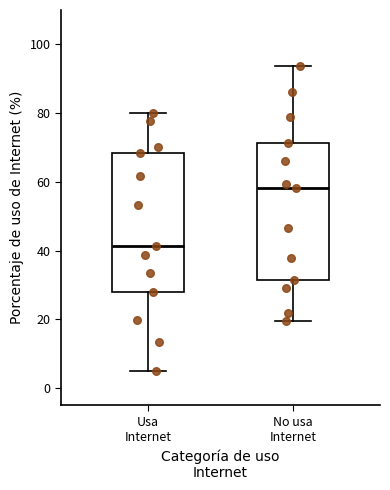

Where is the upper edge of the box for No usa Internet on the y-axis? The values are not printed on the chart, so give them approximately, as read against the axis.

72